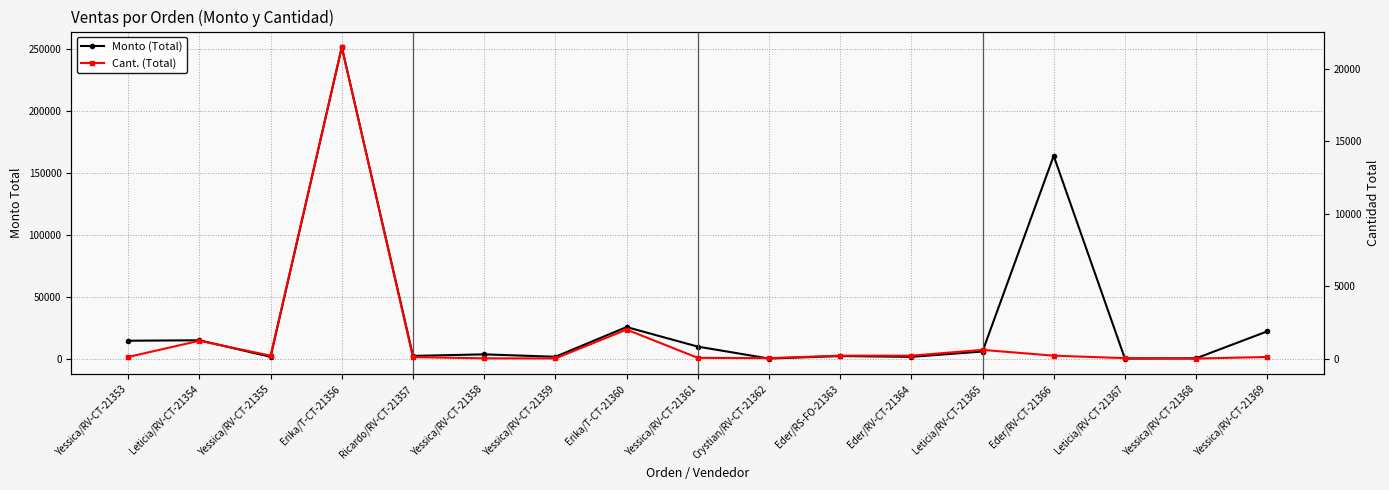

Is the value of Monto (Total) at Leticia/RV-CT-21365 greater than the value of Cant. (Total) at Leticia/RV-CT-21354?

Yes